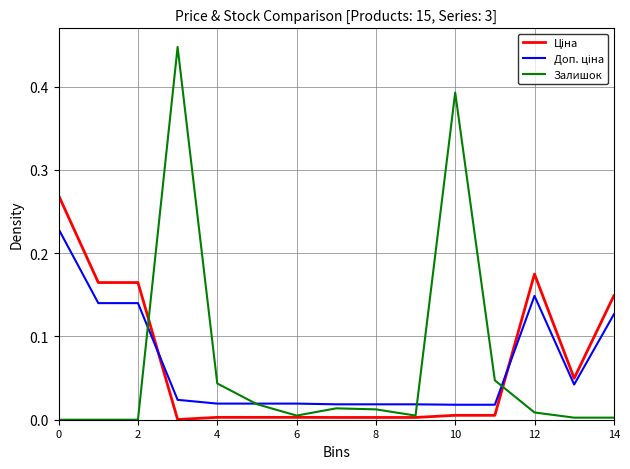

Which series has the largest range (max minus min)?

Залишок